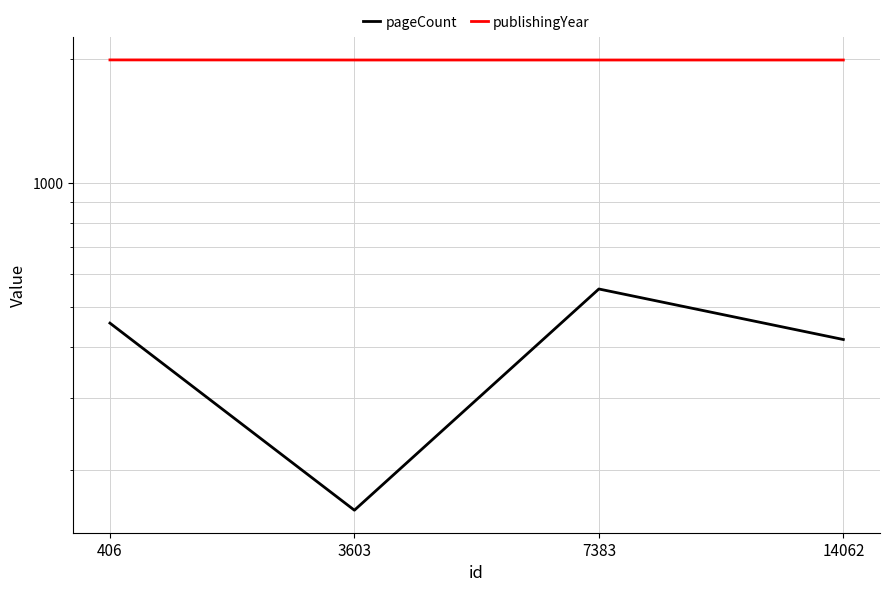

How many data points does each series have?

4